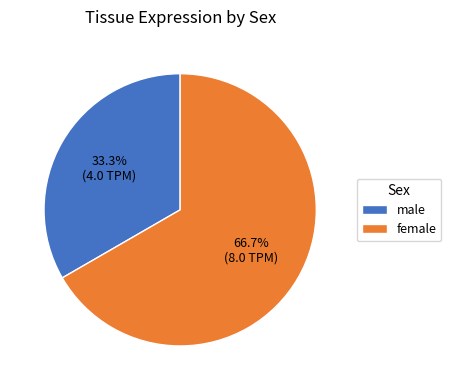

Is it true that male is 40% of the pie?

False